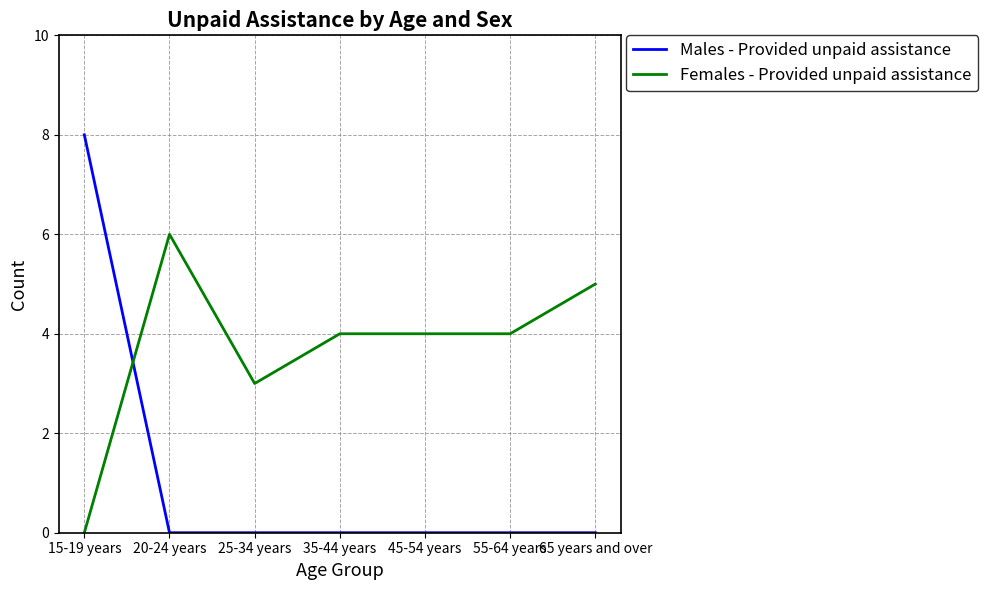

Count the number of categories in the chart.

7